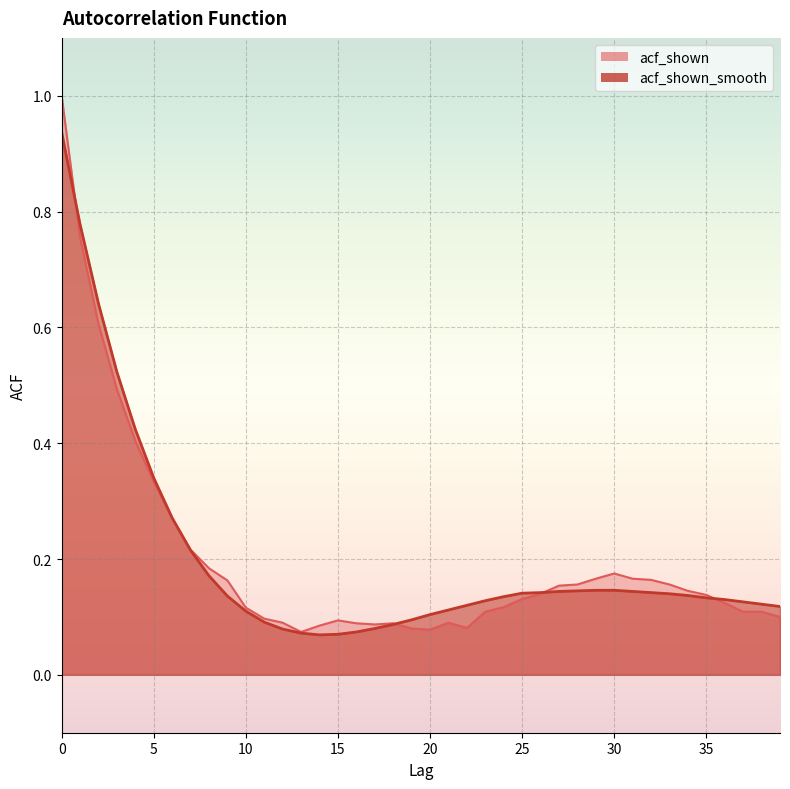

Which has a higher value, 17 or 25?

25